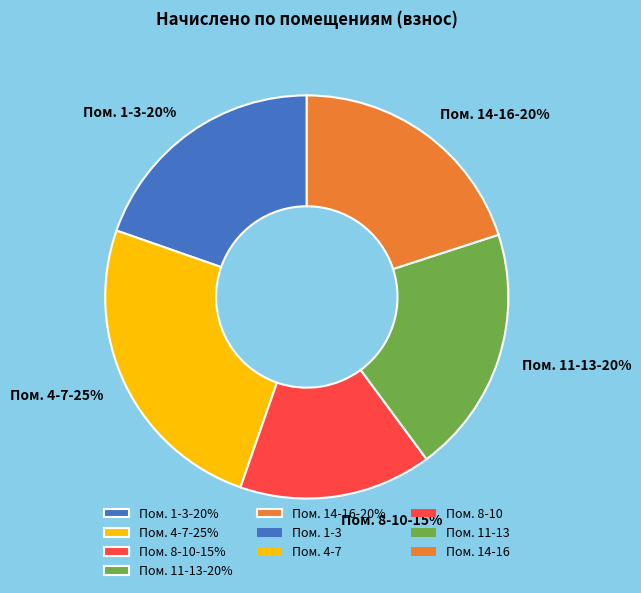

Is there a majority slice in this chart?

No